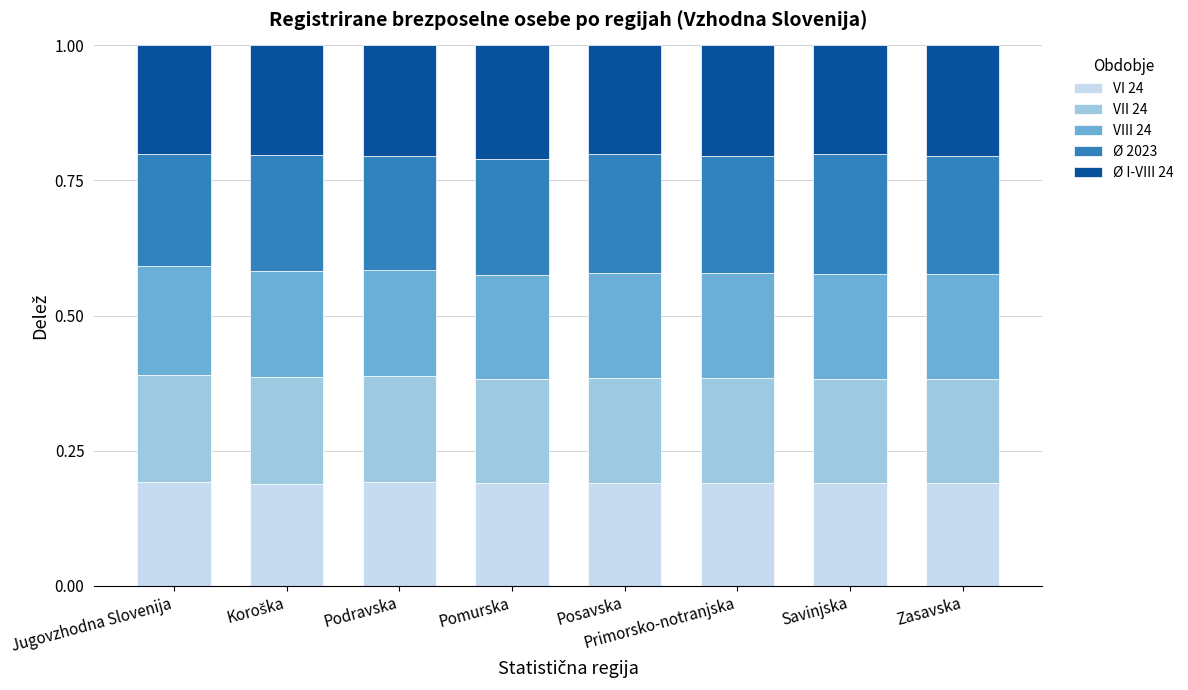

True or false: VI 24 has a value of 0.0 at Savinjska.

False